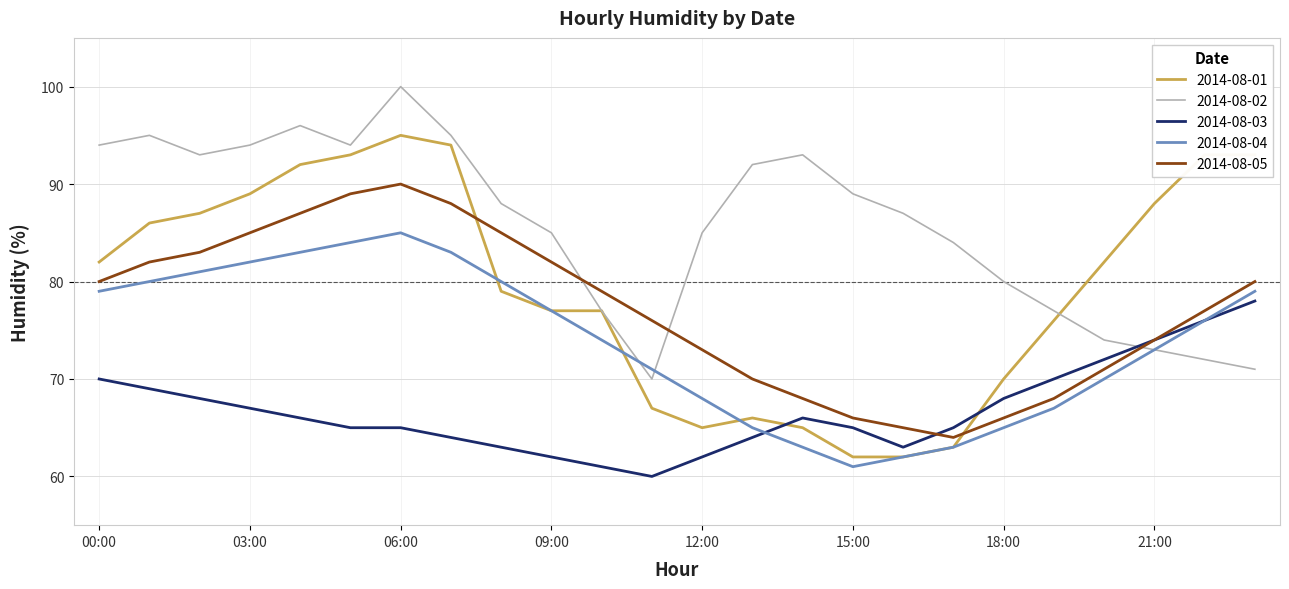

Which series has the widest spread of values?

2014-08-01